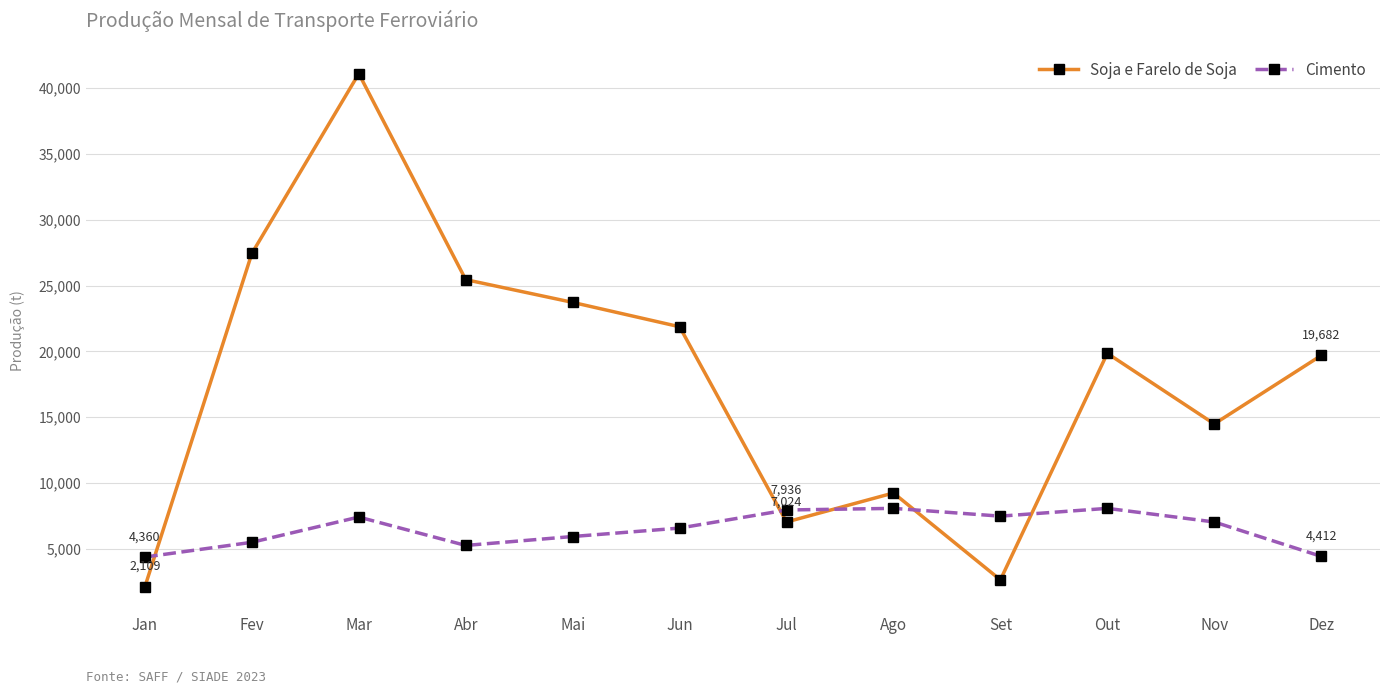

What is the difference between the highest and lowest values at Abr?

20208